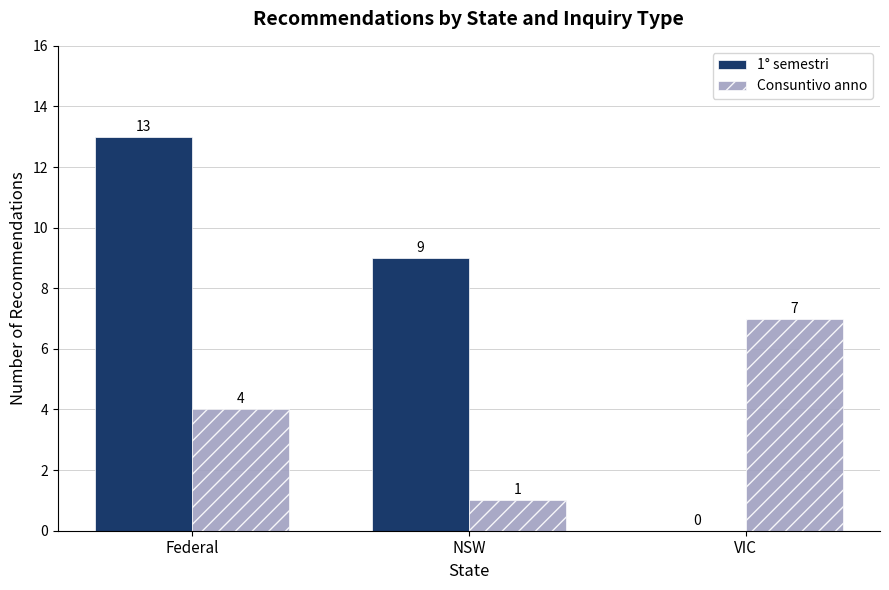

Which label corresponds to the largest value in the chart?

Federal